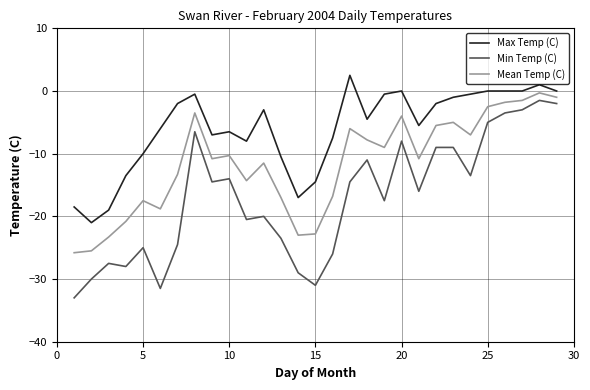

True or false: Mean Temp (C) and Min Temp (C) intersect in this chart.

False